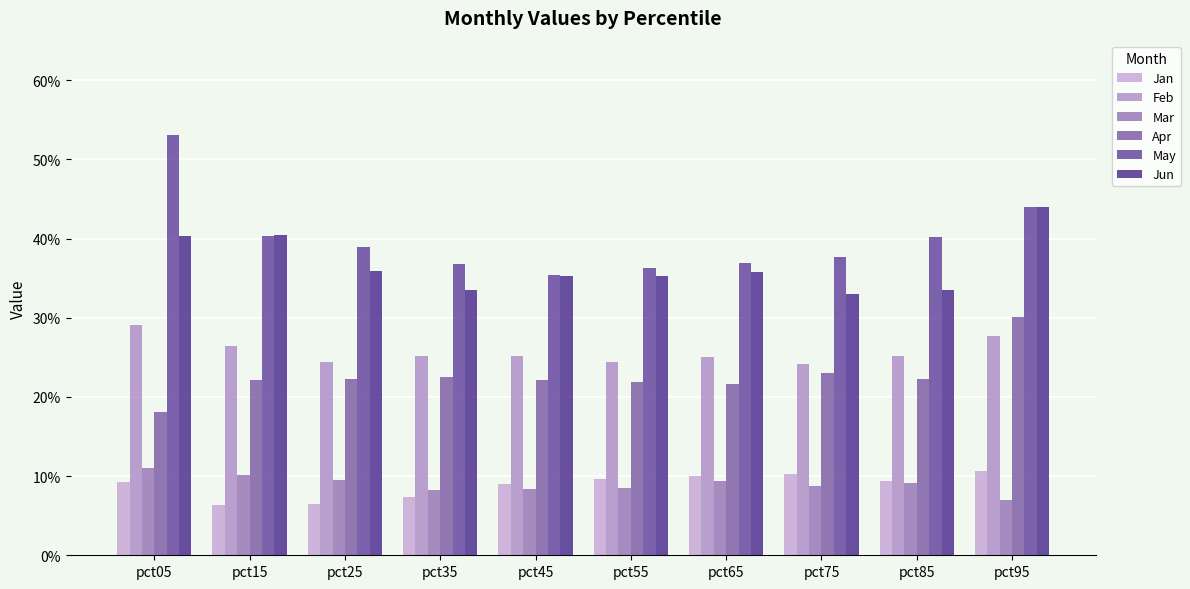

Reading left to right, list all the values displayed in this chart.

Jan: pct05=0.1	pct15=0.1	pct25=0.1	pct35=0.1	pct45=0.1	pct55=0.1	pct65=0.1	pct75=0.1	pct85=0.1	pct95=0.1
Feb: pct05=0.3	pct15=0.3	pct25=0.2	pct35=0.3	pct45=0.3	pct55=0.2	pct65=0.3	pct75=0.2	pct85=0.3	pct95=0.3
Mar: pct05=0.1	pct15=0.1	pct25=0.1	pct35=0.1	pct45=0.1	pct55=0.1	pct65=0.1	pct75=0.1	pct85=0.1	pct95=0.1
Apr: pct05=0.2	pct15=0.2	pct25=0.2	pct35=0.2	pct45=0.2	pct55=0.2	pct65=0.2	pct75=0.2	pct85=0.2	pct95=0.3
May: pct05=0.5	pct15=0.4	pct25=0.4	pct35=0.4	pct45=0.4	pct55=0.4	pct65=0.4	pct75=0.4	pct85=0.4	pct95=0.4
Jun: pct05=0.4	pct15=0.4	pct25=0.4	pct35=0.3	pct45=0.4	pct55=0.4	pct65=0.4	pct75=0.3	pct85=0.3	pct95=0.4